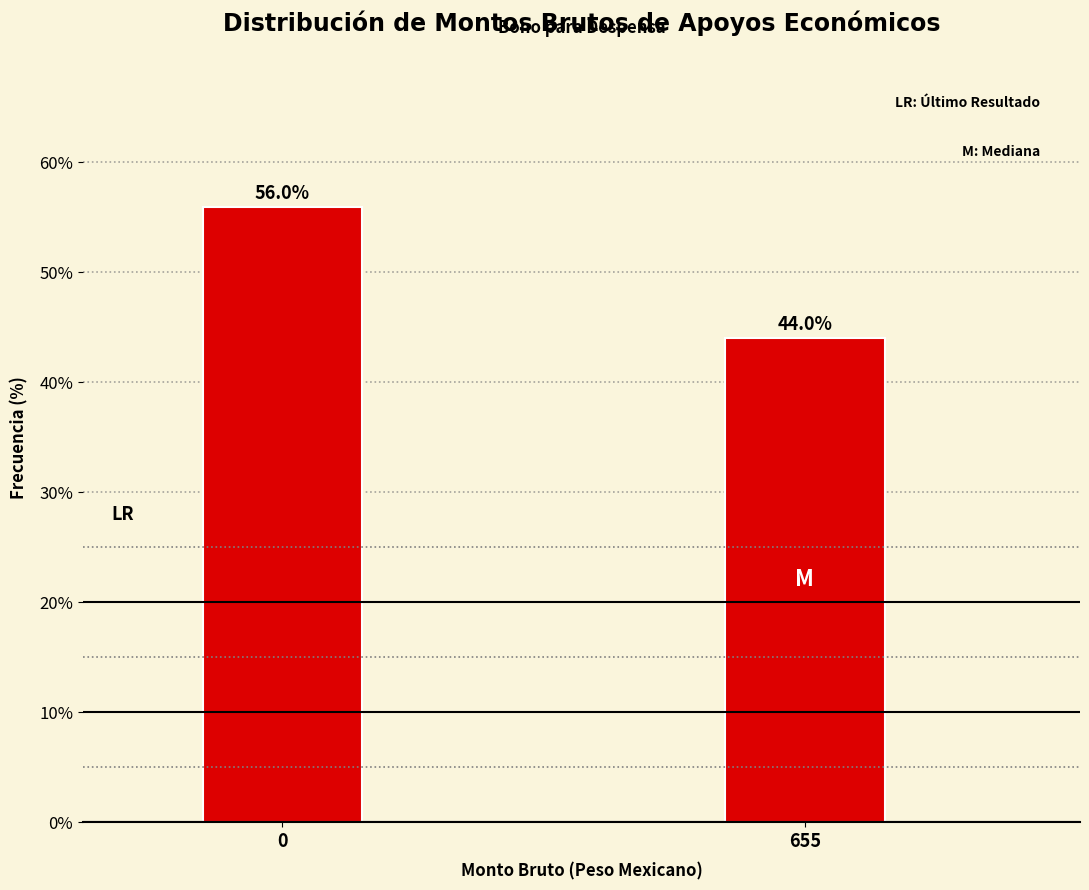

Reading left to right, transcribe all the data shown in this chart.

56.0	44.0